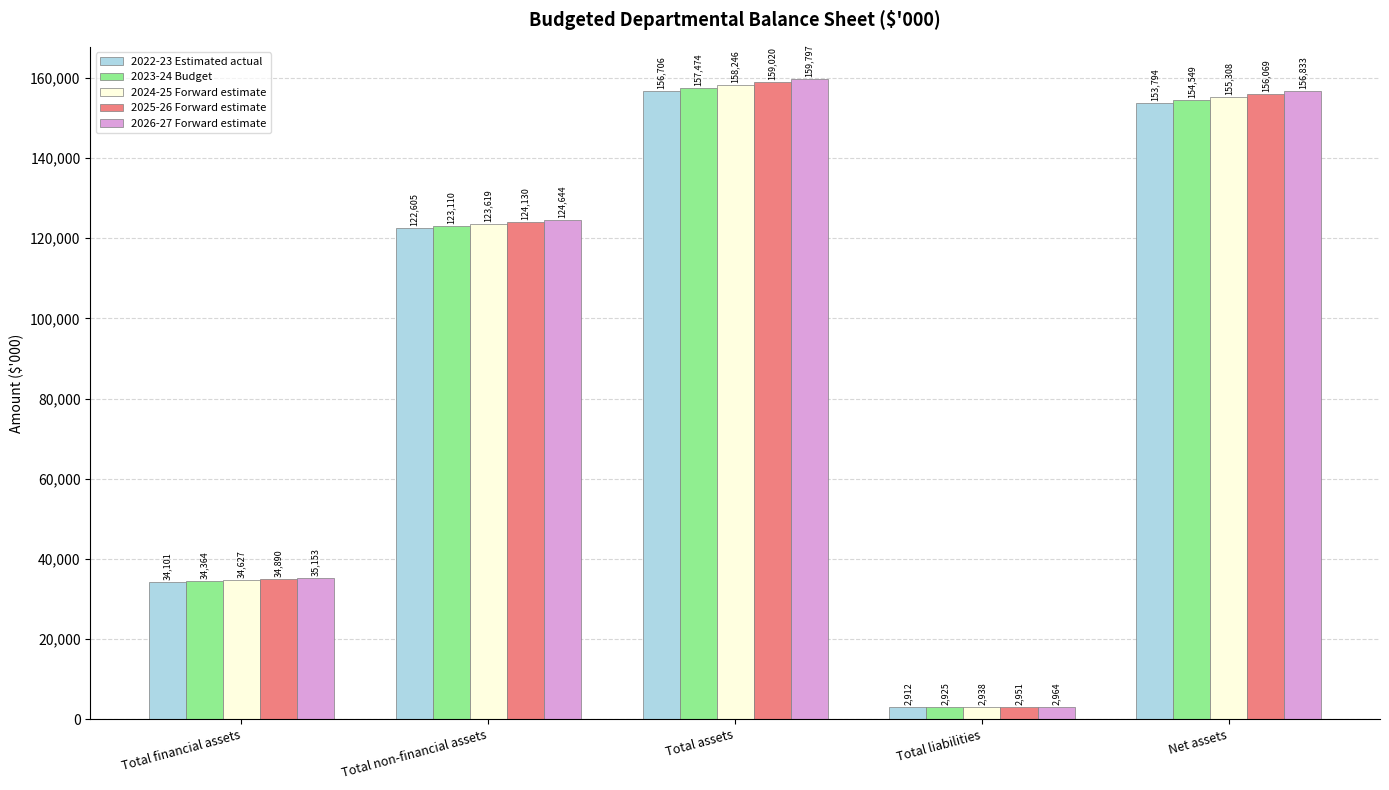

Which series has the widest spread of values?

2026-27 Forward estimate